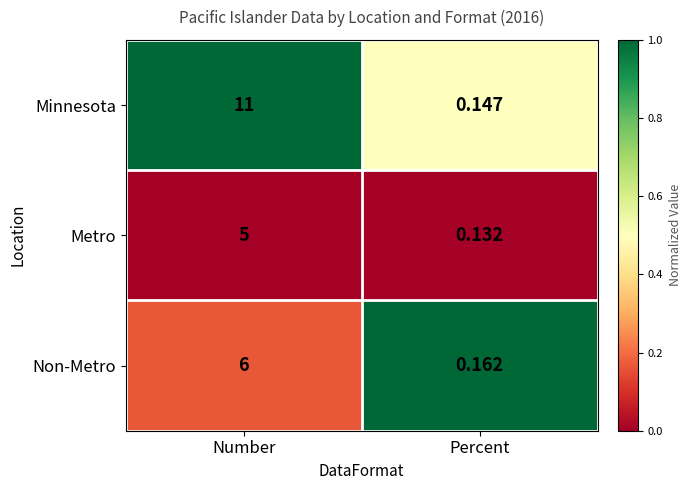

At which category is the sum across all series the highest?

Number